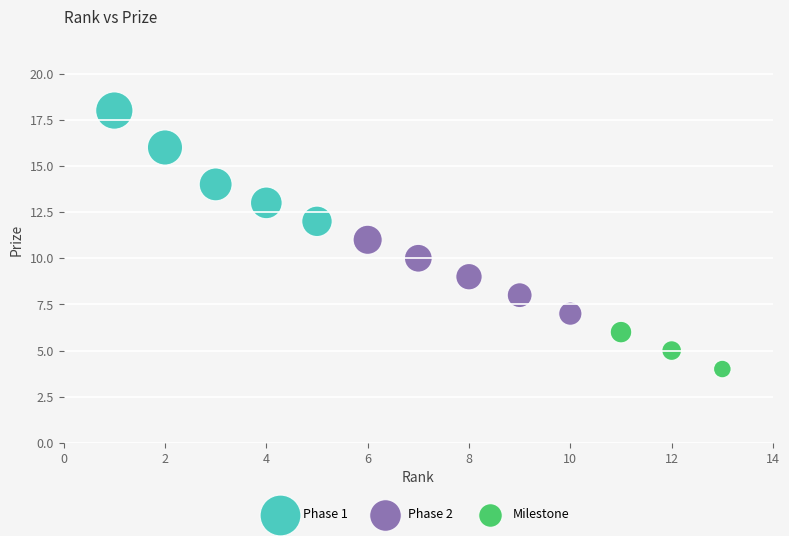

Which series has the widest spread of Y values?

Phase 1